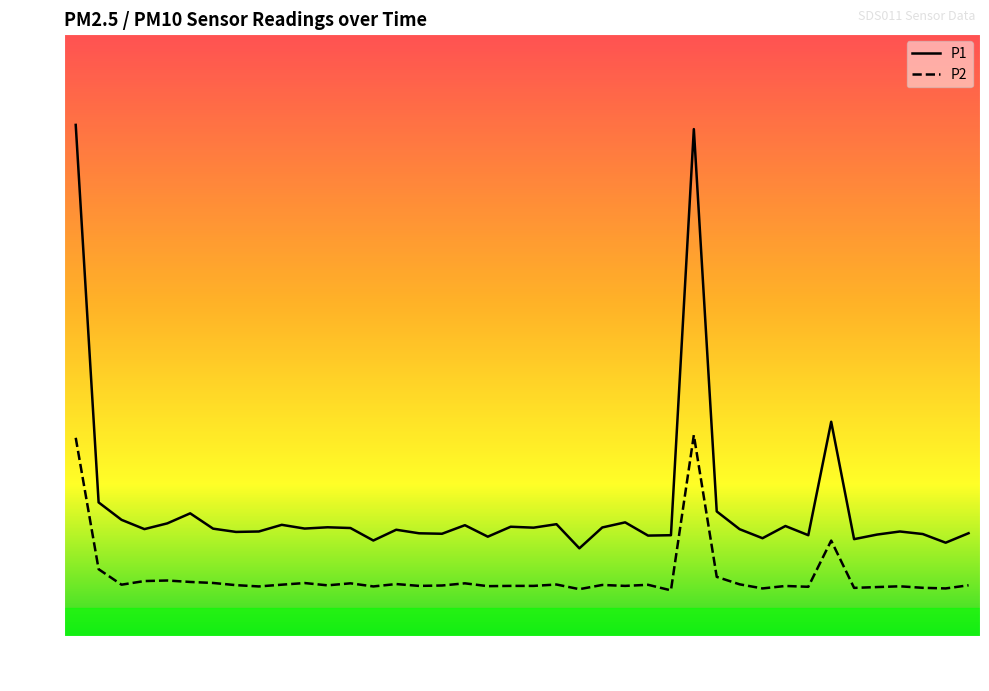

True or false: P2 and P1 cross at least once.

False